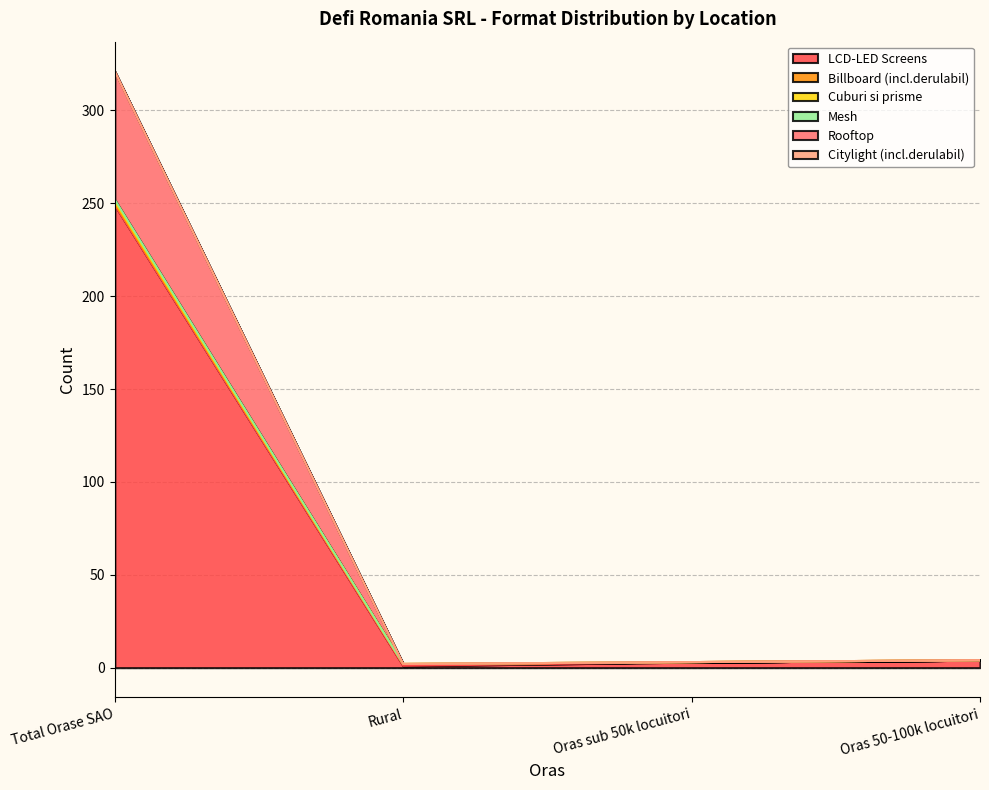

Between Rural and Oras sub 50k locuitori, which is larger?

Oras sub 50k locuitori